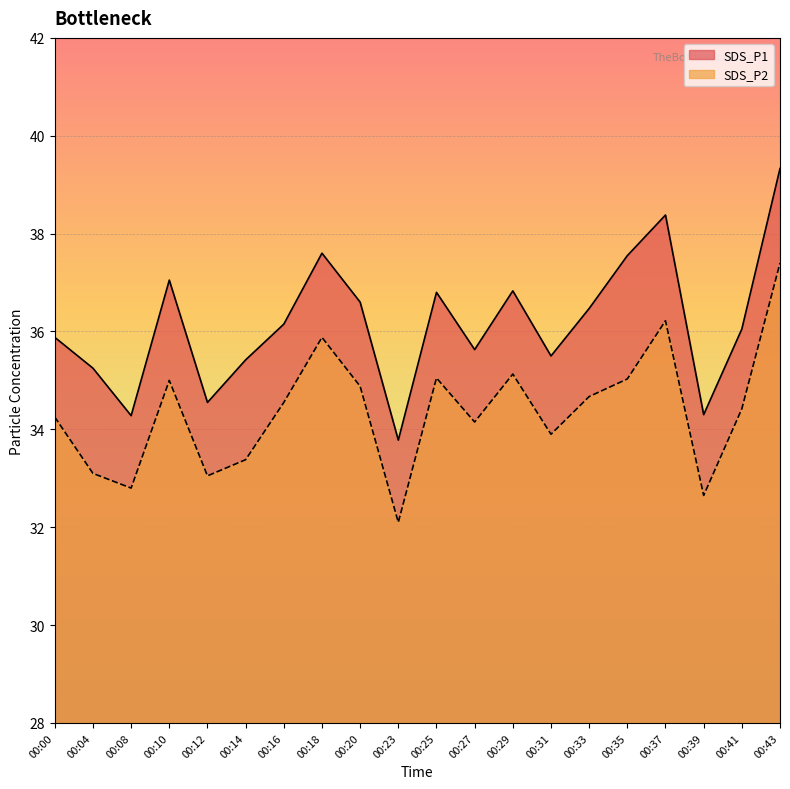

What is the difference between the maximum and second lowest values in the SDS_P2 series?

4.8